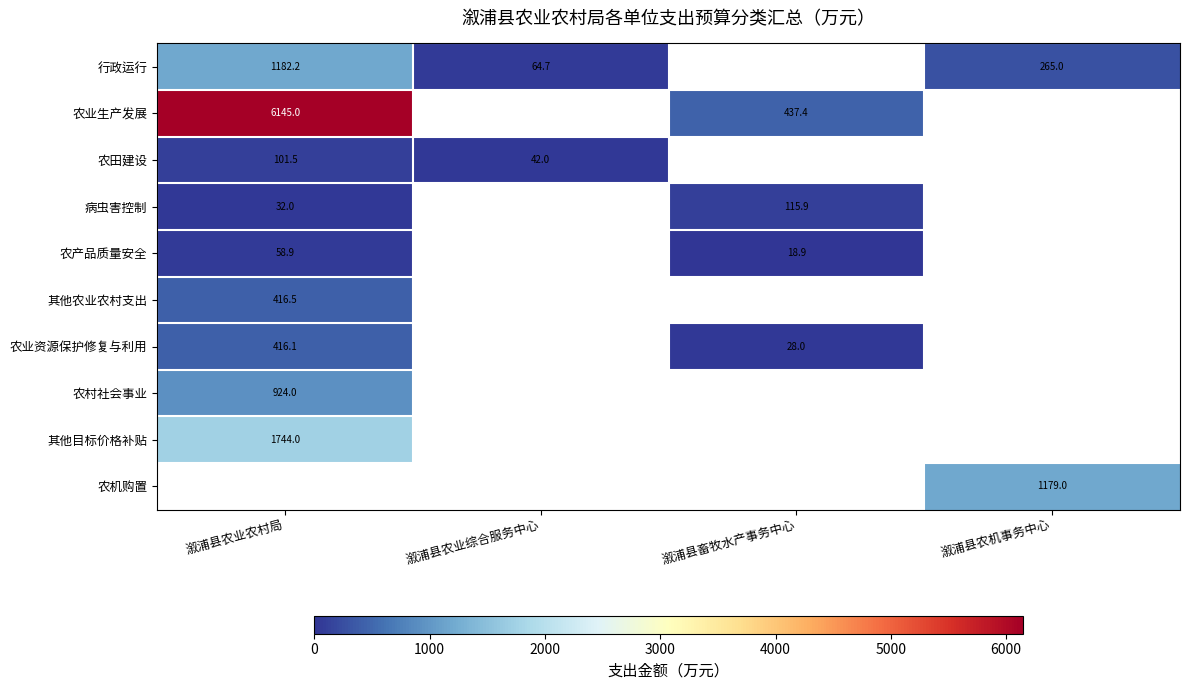

Is the value of 农业资源保护修复与利用 at 溆浦县农业农村局 greater than the value of 农业生产发展 at 溆浦县农业农村局?

No